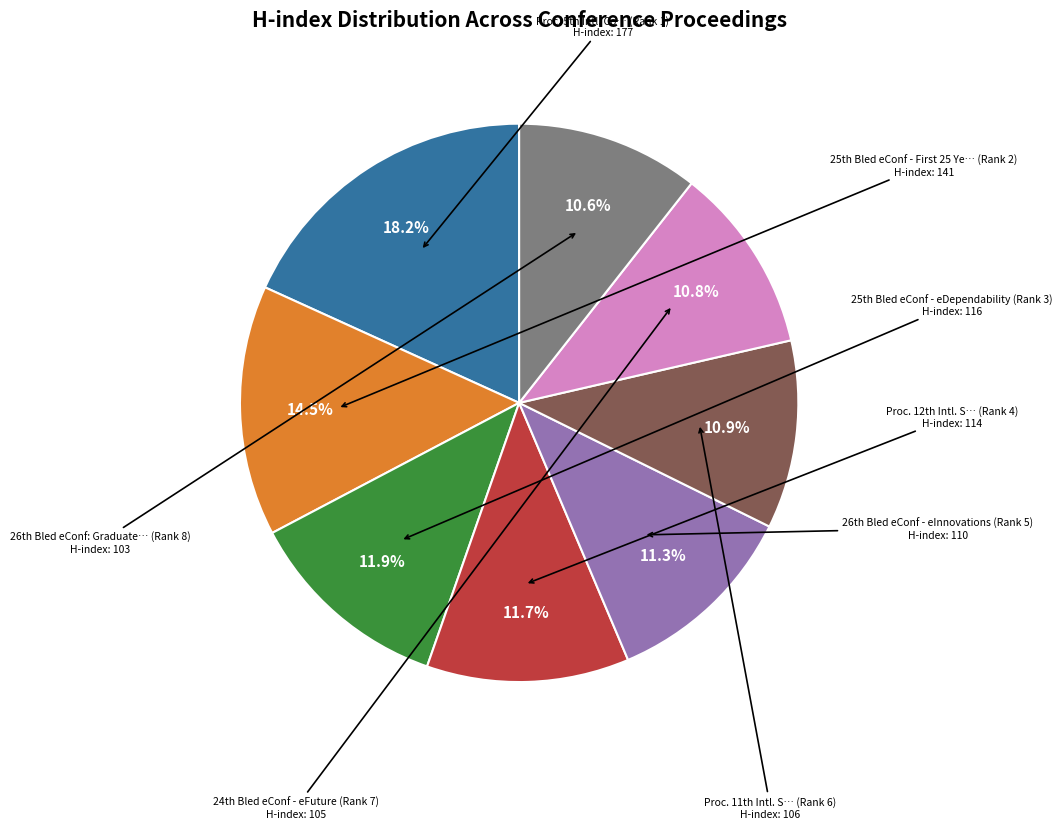

Is there a majority slice in this chart?

No